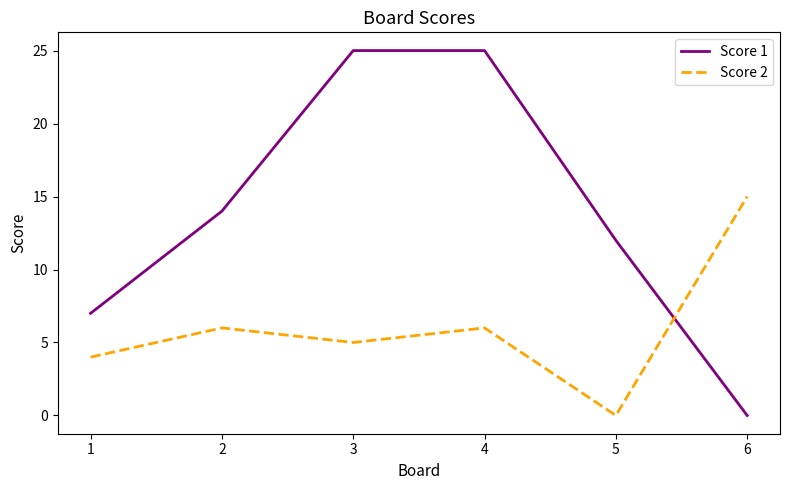

What is the sum of the Score 1 values at 5 and 1?

19